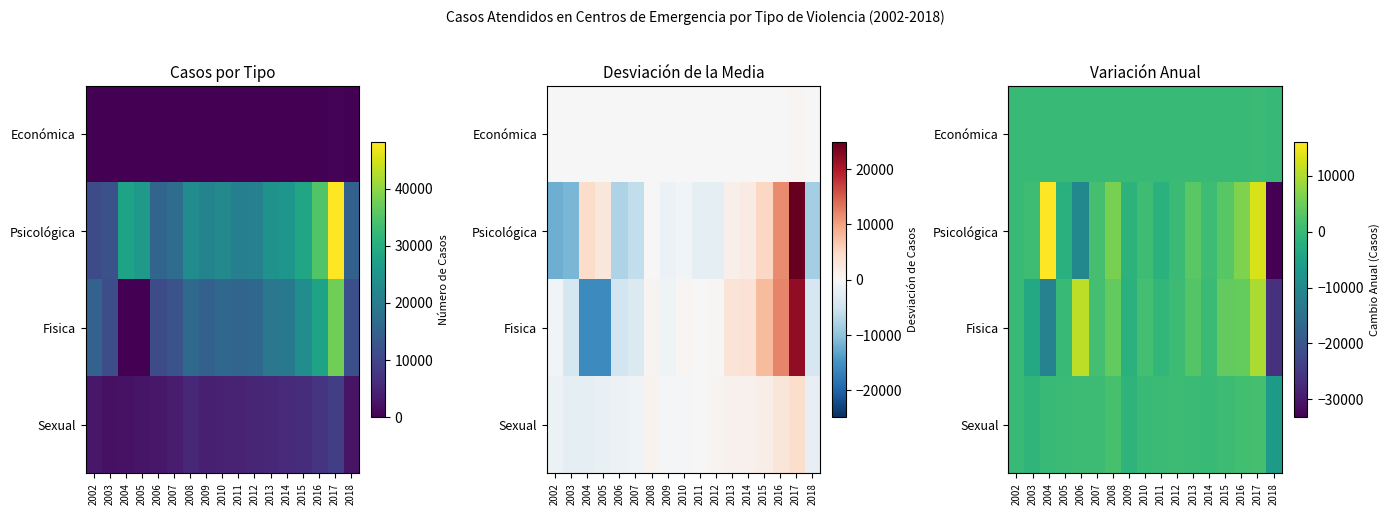

What is the sum of the Psicológica values at 2008 and 2018?

-27201